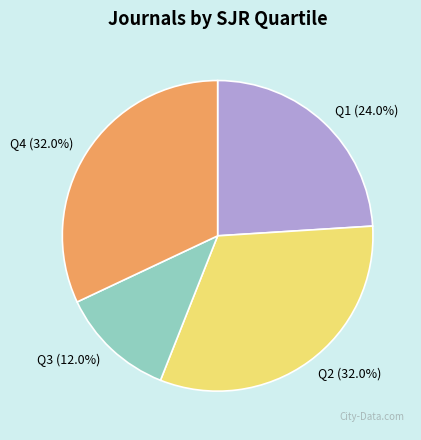

True or false: Q4 accounts for 32% of the total.

True